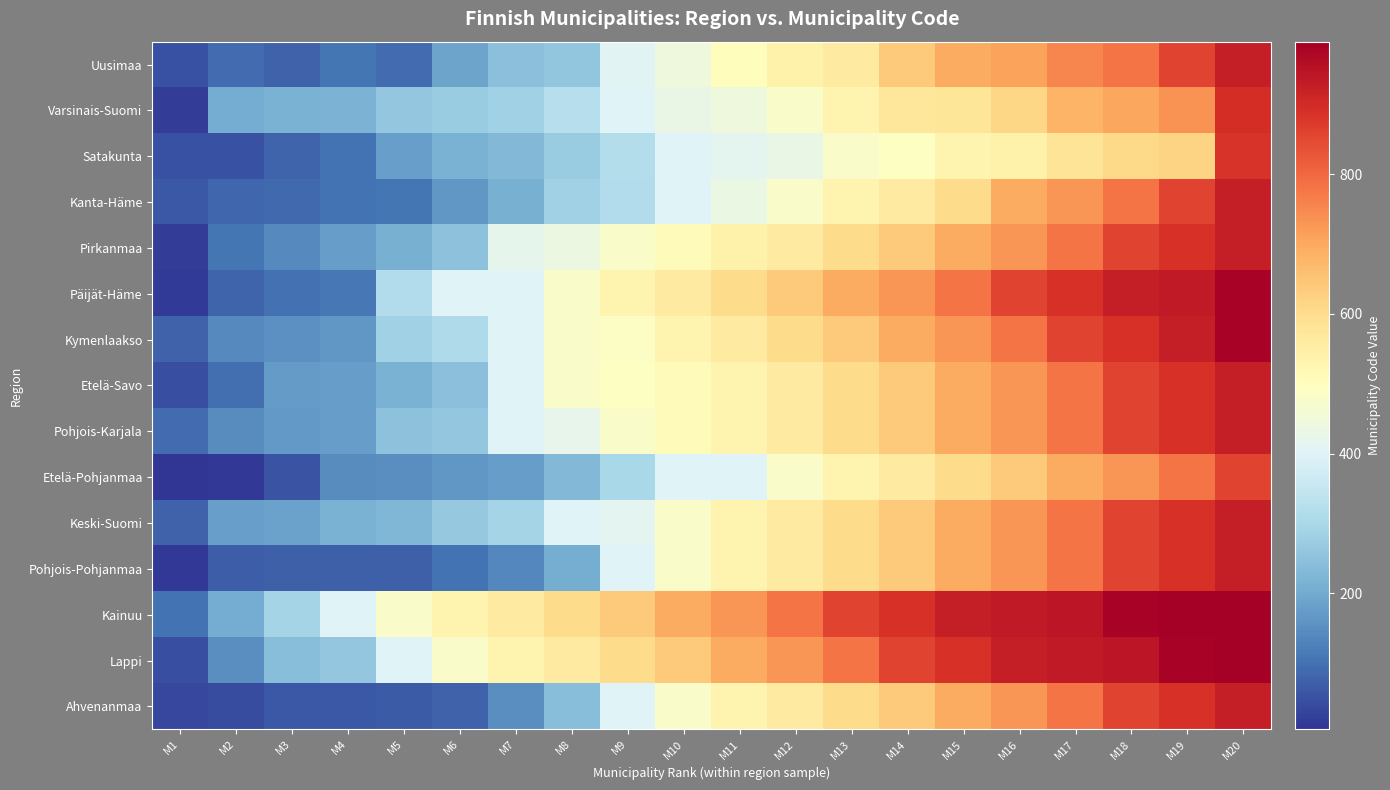

Reading right to left, list all the values displayed in this chart.

Uusimaa: M20=927	M19=858	M18=781	M17=753	M16=710	M15=694	M14=638	M13=560	M12=543	M11=504	M10=444	M9=407	M8=257	M7=245	M6=186	M5=92	M4=106	M3=78	M2=91	M1=49
Varsinais-Suomi: M20=895	M19=734	M18=704	M17=680	M16=614	M15=577	M14=573	M13=529	M12=480	M11=445	M10=430	M9=400	M8=322	M7=284	M6=273	M5=259	M4=219	M3=214	M2=202	M1=19
Satakunta: M20=886	M19=618	M18=608	M17=581	M16=537	M15=529	M14=493	M13=480	M12=430	M11=413	M10=400	M9=319	M8=271	M7=230	M6=214	M5=181	M4=102	M3=79	M2=51	M1=50
Kanta-Häme: M20=927	M19=858	M18=781	M17=730	M16=694	M15=604	M14=560	M13=532	M12=480	M11=433	M10=400	M9=316	M8=283	M7=211	M6=165	M5=108	M4=103	M3=86	M2=82	M1=61
Pirkanmaa: M20=927	M19=887	M18=858	M17=781	M16=730	M15=694	M14=638	M13=604	M12=560	M11=536	M10=508	M9=480	M8=439	M7=418	M6=250	M5=211	M4=177	M3=143	M2=108	M1=20
Päijät-Häme: M20=981	M19=936	M18=927	M17=887	M16=858	M15=781	M14=730	M13=694	M12=638	M11=604	M10=560	M9=532	M8=480	M7=400	M6=398	M5=316	M4=111	M3=98	M2=81	M1=16
Kymenlaakso: M20=981	M19=927	M18=887	M17=858	M16=781	M15=730	M14=694	M13=638	M12=604	M11=560	M10=532	M9=489	M8=480	M7=400	M6=306	M5=285	M4=163	M3=153	M2=142	M1=75
Etelä-Savo: M20=927	M19=887	M18=858	M17=781	M16=730	M15=694	M14=638	M13=604	M12=560	M11=532	M10=507	M9=491	M8=480	M7=400	M6=246	M5=213	M4=178	M3=171	M2=97	M1=46
Pohjois-Karjala: M20=927	M19=887	M18=858	M17=781	M16=730	M15=694	M14=638	M13=604	M12=560	M11=532	M10=507	M9=480	M8=422	M7=400	M6=260	M5=248	M4=176	M3=167	M2=146	M1=90
Etelä-Pohjanmaa: M20=858	M19=781	M18=730	M17=694	M16=638	M15=604	M14=560	M13=532	M12=480	M11=400	M10=399	M9=300	M8=232	M7=175	M6=164	M5=151	M4=145	M3=52	M2=10	M1=5
Keski-Suomi: M20=927	M19=887	M18=858	M17=781	M16=730	M15=694	M14=638	M13=604	M12=560	M11=532	M10=480	M9=410	M8=400	M7=291	M6=265	M5=226	M4=216	M3=182	M2=179	M1=77
Pohjois-Pohjanmaa: M20=927	M19=887	M18=858	M17=781	M16=730	M15=694	M14=638	M13=604	M12=560	M11=532	M10=480	M9=400	M8=208	M7=139	M6=105	M5=74	M4=72	M3=71	M2=69	M1=9
Kainuu: M20=990	M19=989	M18=981	M17=942	M16=936	M15=927	M14=887	M13=858	M12=781	M11=730	M10=694	M9=638	M8=604	M7=560	M6=532	M5=480	M4=400	M3=290	M2=205	M1=105
Lappi: M20=989	M19=981	M18=942	M17=936	M16=927	M15=887	M14=858	M13=781	M12=730	M11=694	M10=638	M9=604	M8=560	M7=532	M6=480	M5=400	M4=261	M3=240	M2=148	M1=47
Ahvenanmaa: M20=927	M19=887	M18=858	M17=781	M16=730	M15=694	M14=638	M13=604	M12=560	M11=532	M10=480	M9=400	M8=240	M7=148	M6=76	M5=65	M4=62	M3=60	M2=43	M1=35